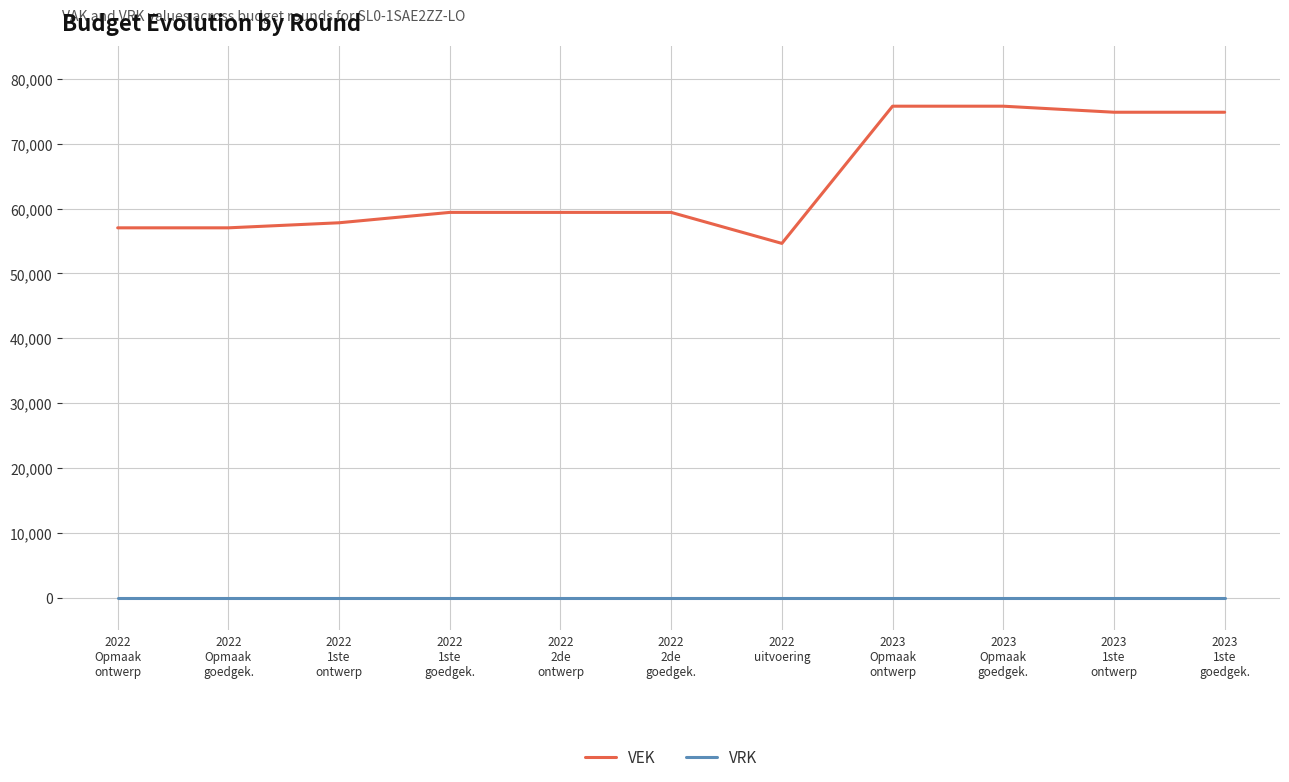

Reading left to right, what are all the values shown in this chart?

VEK: 57032	57032	57812	59412	59412	59412	54632	75790	75790	74859	74859
VRK: 0	0	0	0	0	0	0	0	0	0	0